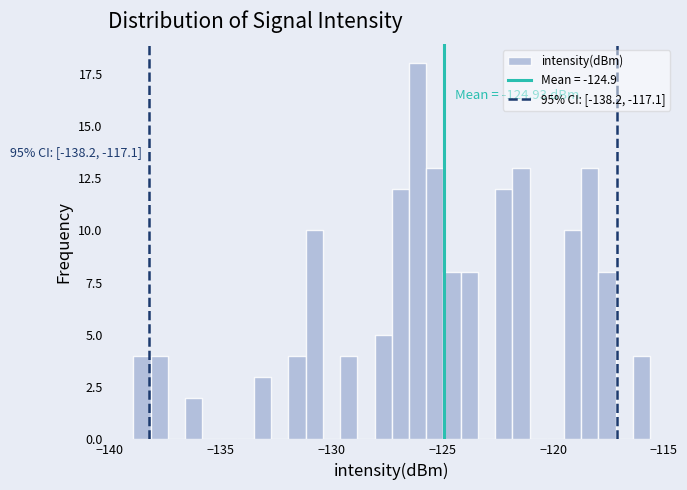

Read against the x-axis, roughly where is the centre of the tallest bar?

-126.0